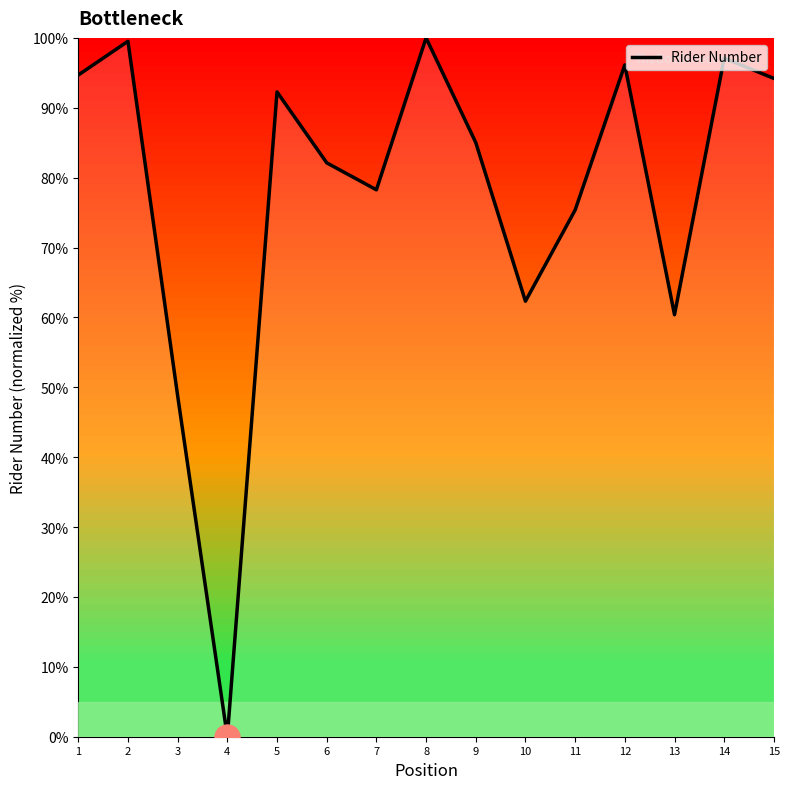

How many lines are shown in the chart?

1